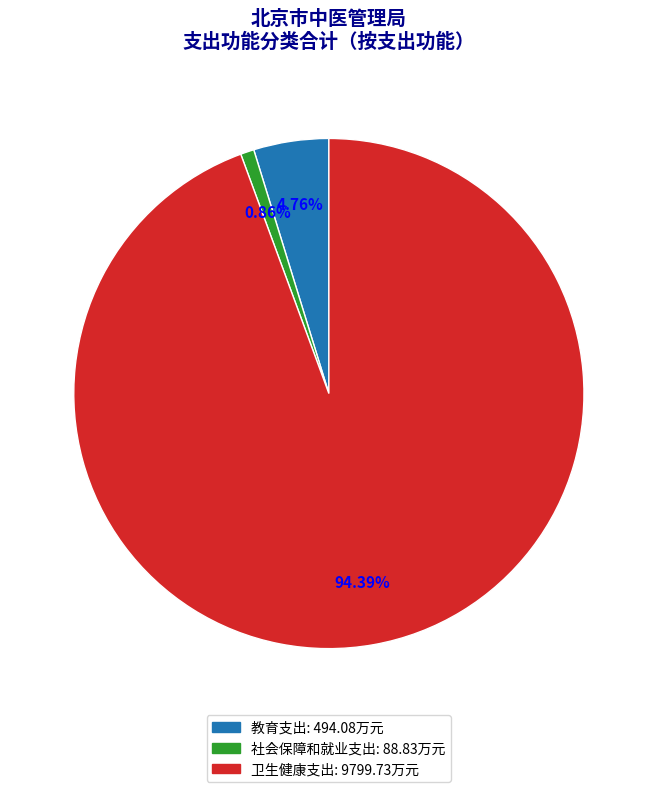

True or false: 社会保障和就业支出 accounts for 1% of the total.

True